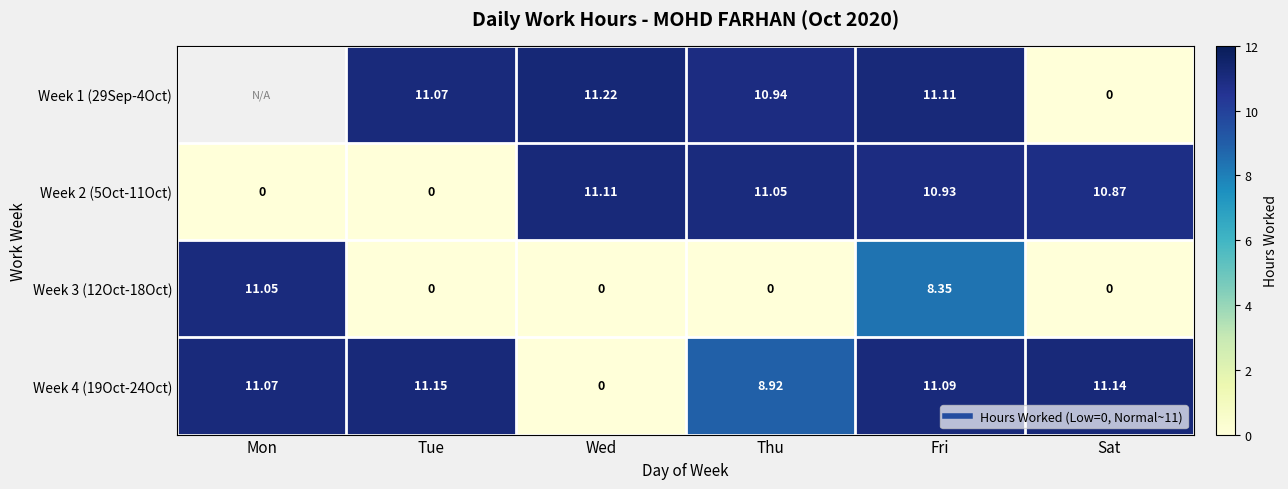

List the labels in order of Week 1 (29Sep-4Oct) value, largest first.

Mon, Wed, Fri, Tue, Thu, Sat